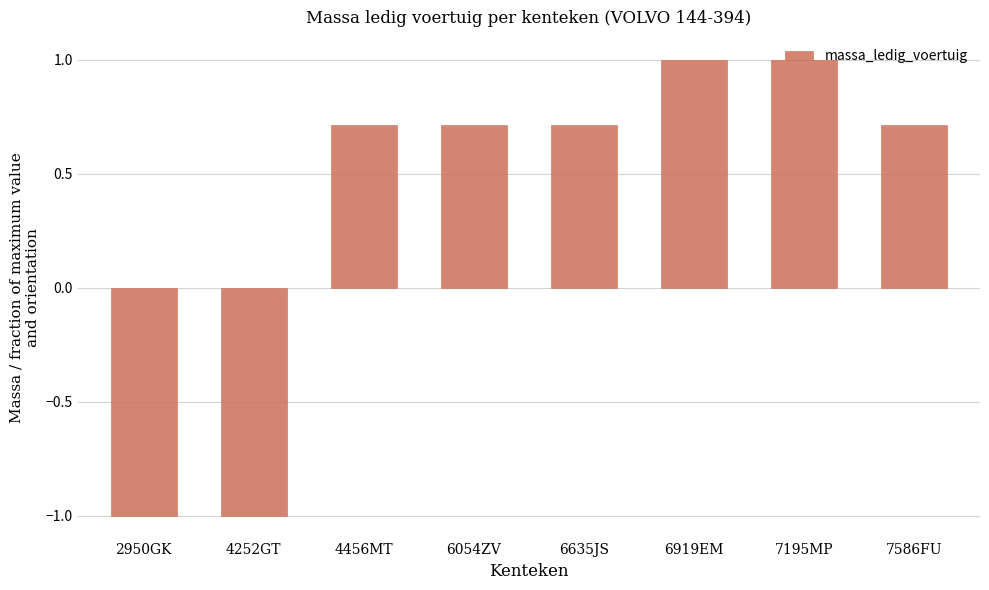

What is the label of the 6th bar from the right?

4456MT